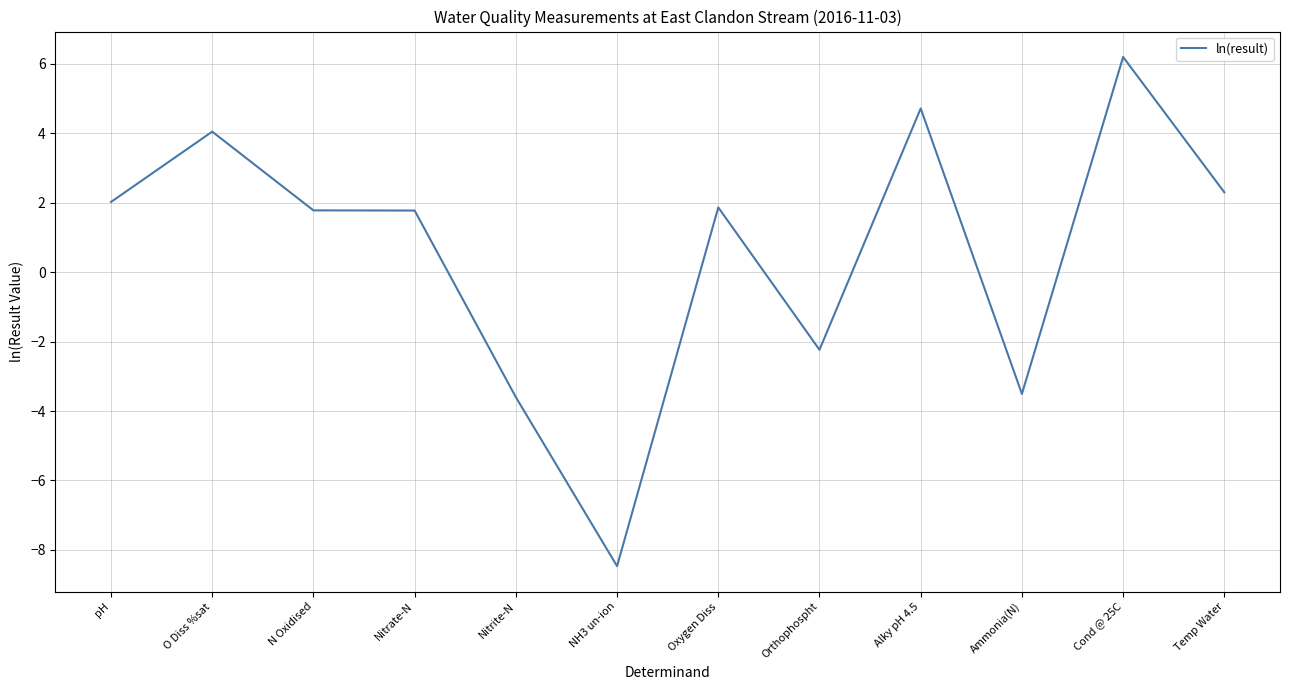

How many positive values are there?

8